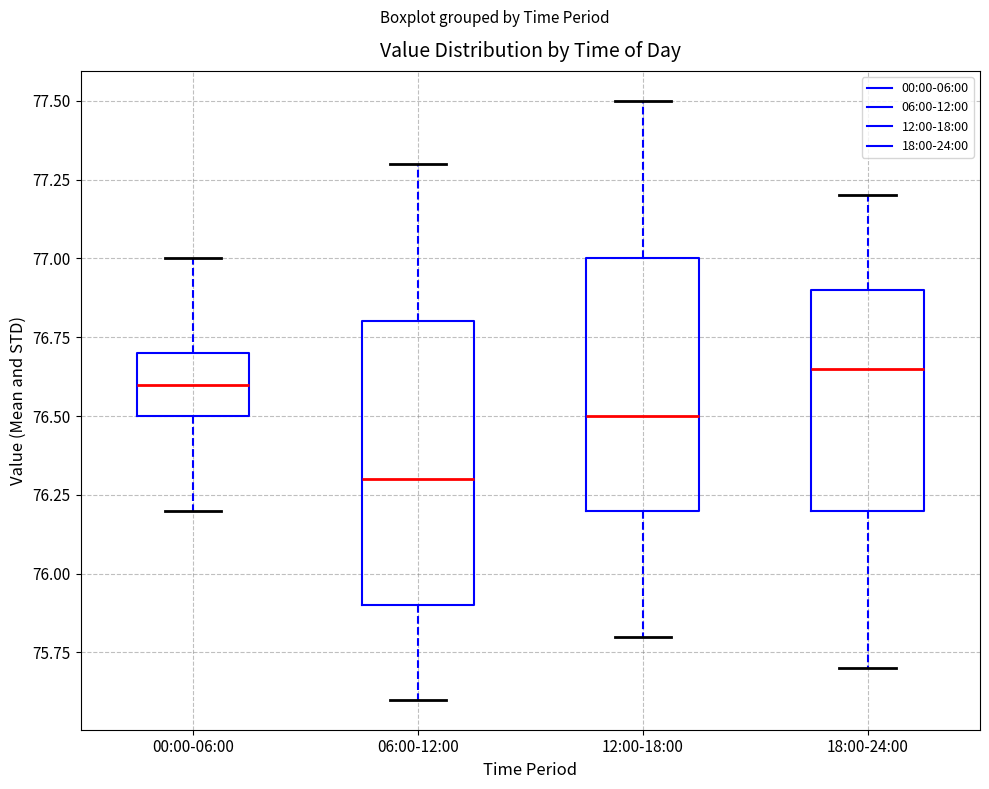

Where is the upper edge of the box for 00:00-06:00 on the y-axis? The values are not printed on the chart, so give them approximately, as read against the axis.

76.70